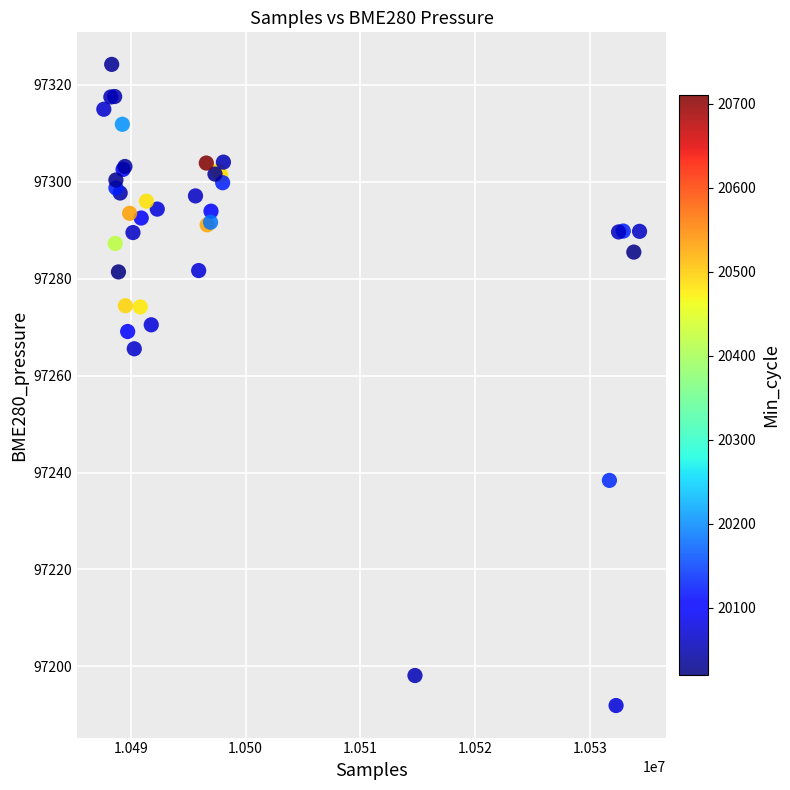

What Y value in the scatter plot is closest to 97258?

97265.5